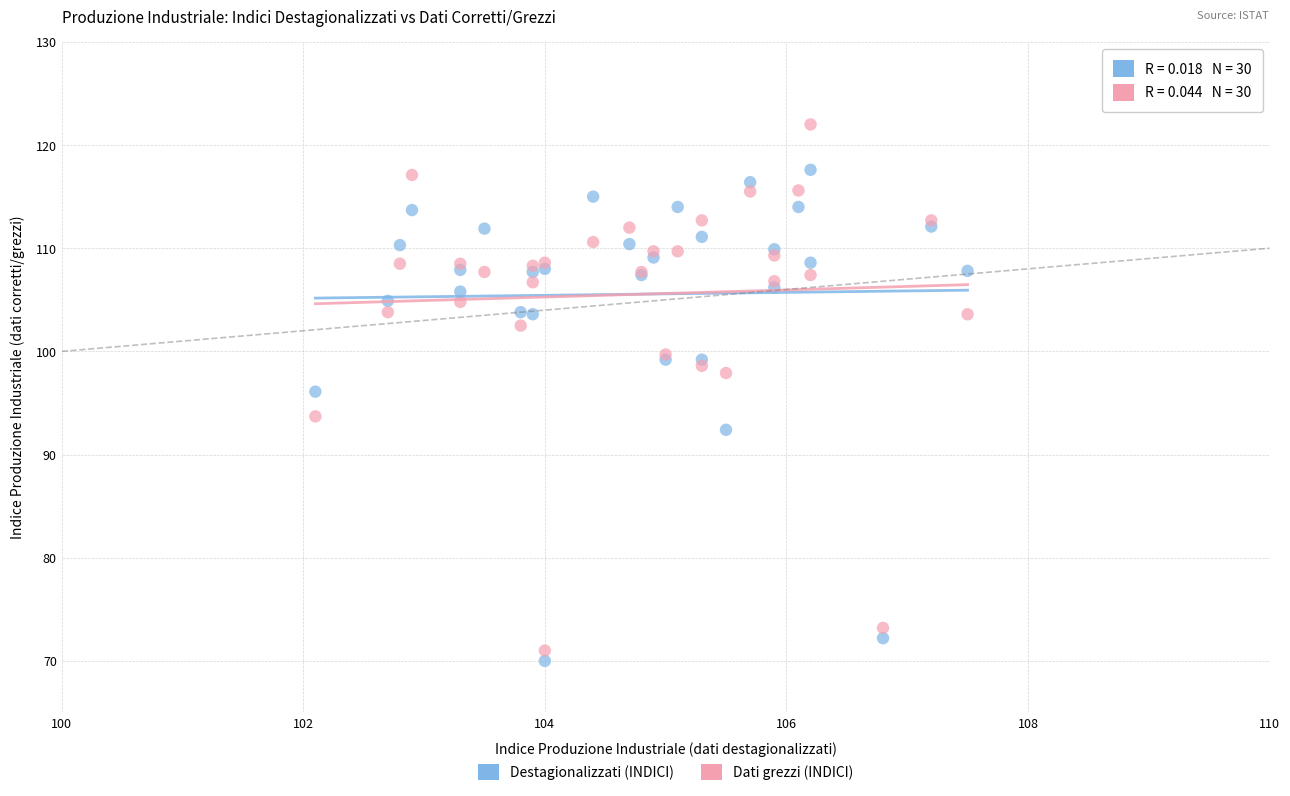

What are all the series names shown in the legend?

Destagionalizzati (INDICI), Dati grezzi (INDICI)